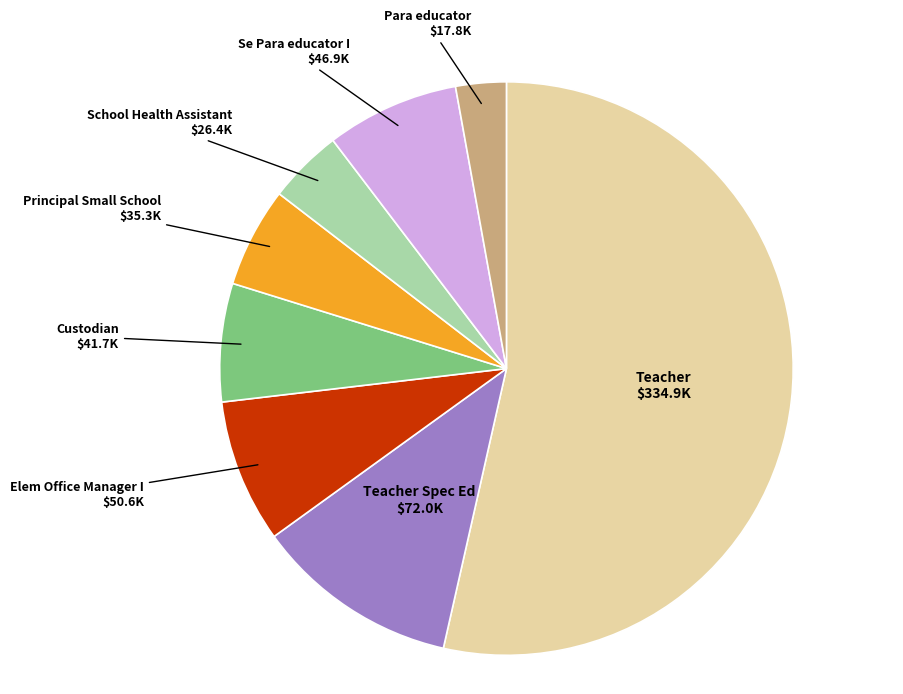

Does Teacher represent more than half of the total?

Yes